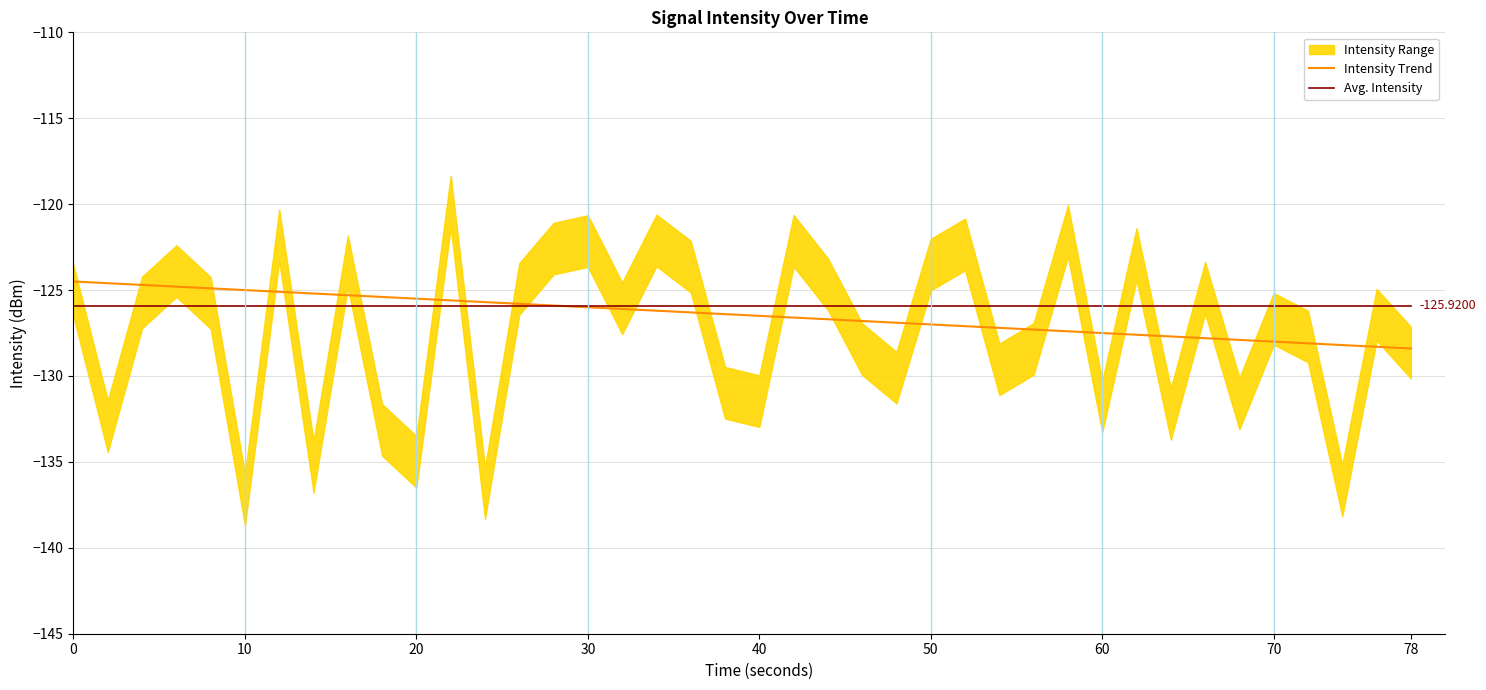

Reading right to left, extract all data points from this chart.

Intensity Trend: -128.4	-128.3	-128.2	-128.1	-128.0	-127.9	-127.8	-127.7	-127.6	-127.5	-127.4	-127.3	-127.2	-127.1	-127.0	-126.9	-126.8	-126.7	-126.6	-126.5	-126.4	-126.3	-126.2	-126.1	-126.0	-125.9	-125.8	-125.7	-125.6	-125.5	-125.4	-125.3	-125.2	-125.1	-125.0	-124.9	-124.8	-124.7	-124.6	-124.5
Avg. Intensity: -125.9	-125.9	-125.9	-125.9	-125.9	-125.9	-125.9	-125.9	-125.9	-125.9	-125.9	-125.9	-125.9	-125.9	-125.9	-125.9	-125.9	-125.9	-125.9	-125.9	-125.9	-125.9	-125.9	-125.9	-125.9	-125.9	-125.9	-125.9	-125.9	-125.9	-125.9	-125.9	-125.9	-125.9	-125.9	-125.9	-125.9	-125.9	-125.9	-125.9